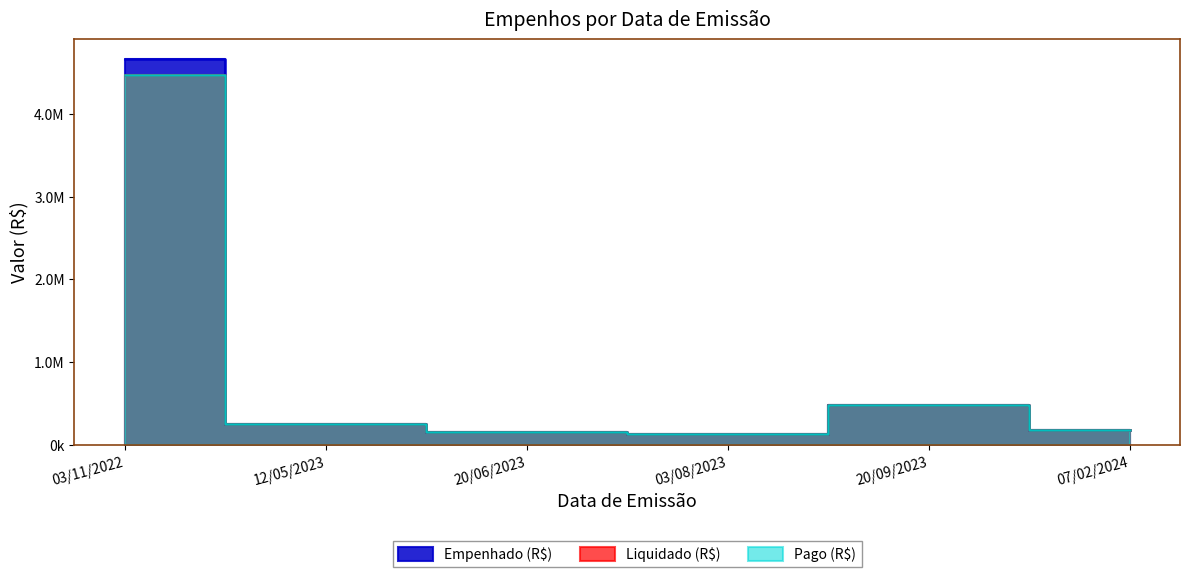

Which category has the highest value across all series?

03/11/2022